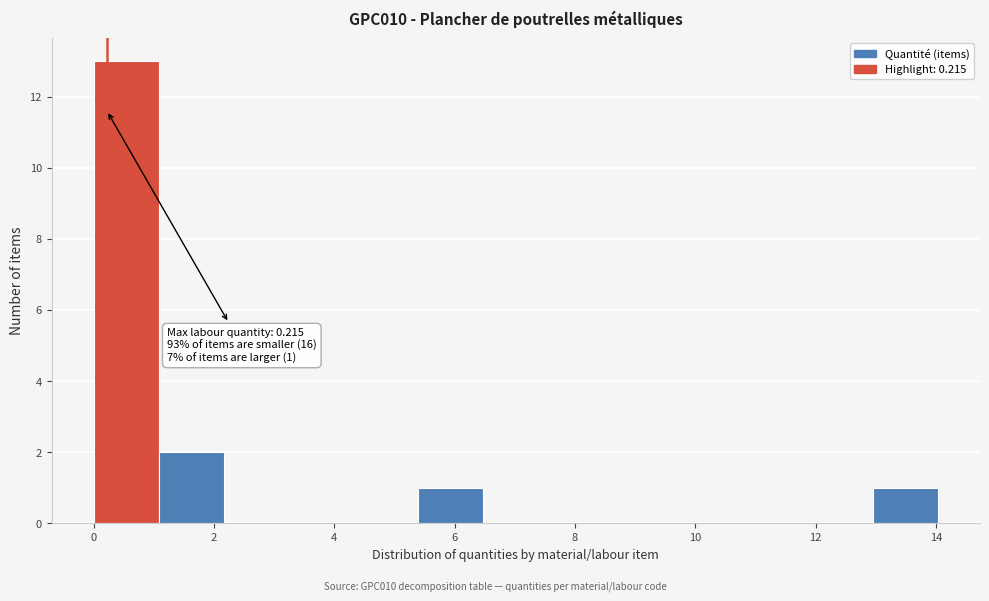

Which range on the x-axis has the tallest bar?

0.0 to 1.0